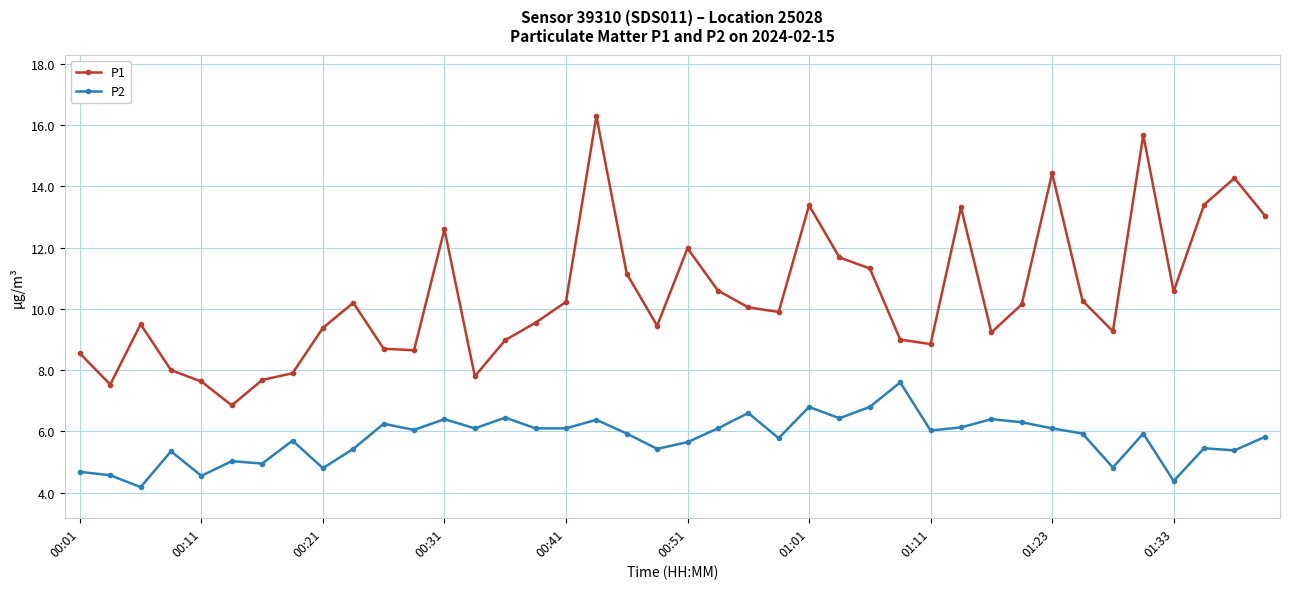

List the series in order of their peak value, highest first.

P1, P2